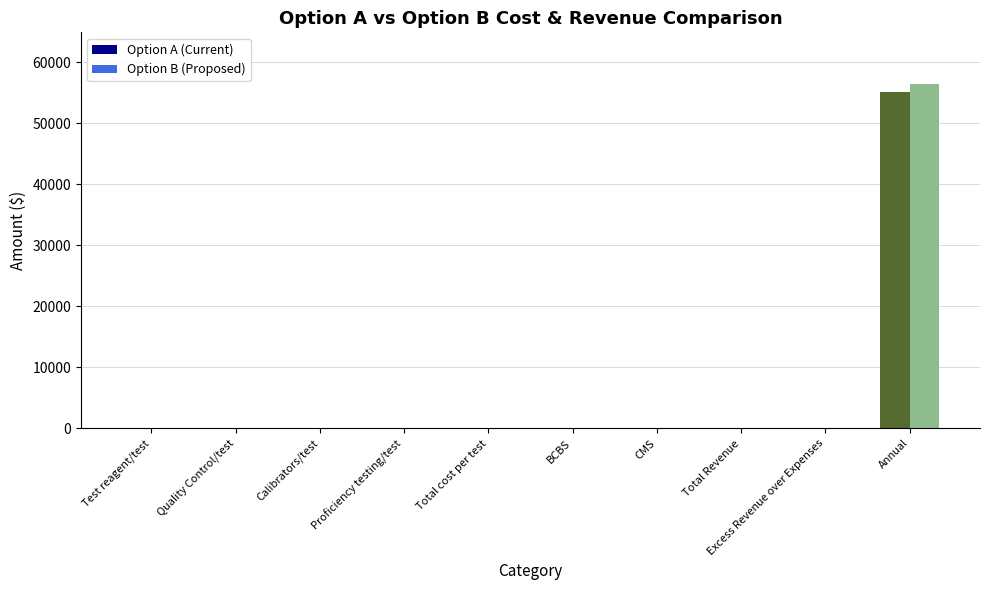

What is the difference between the Option A (Current) values at Annual and Calibrators/test?

55101.3